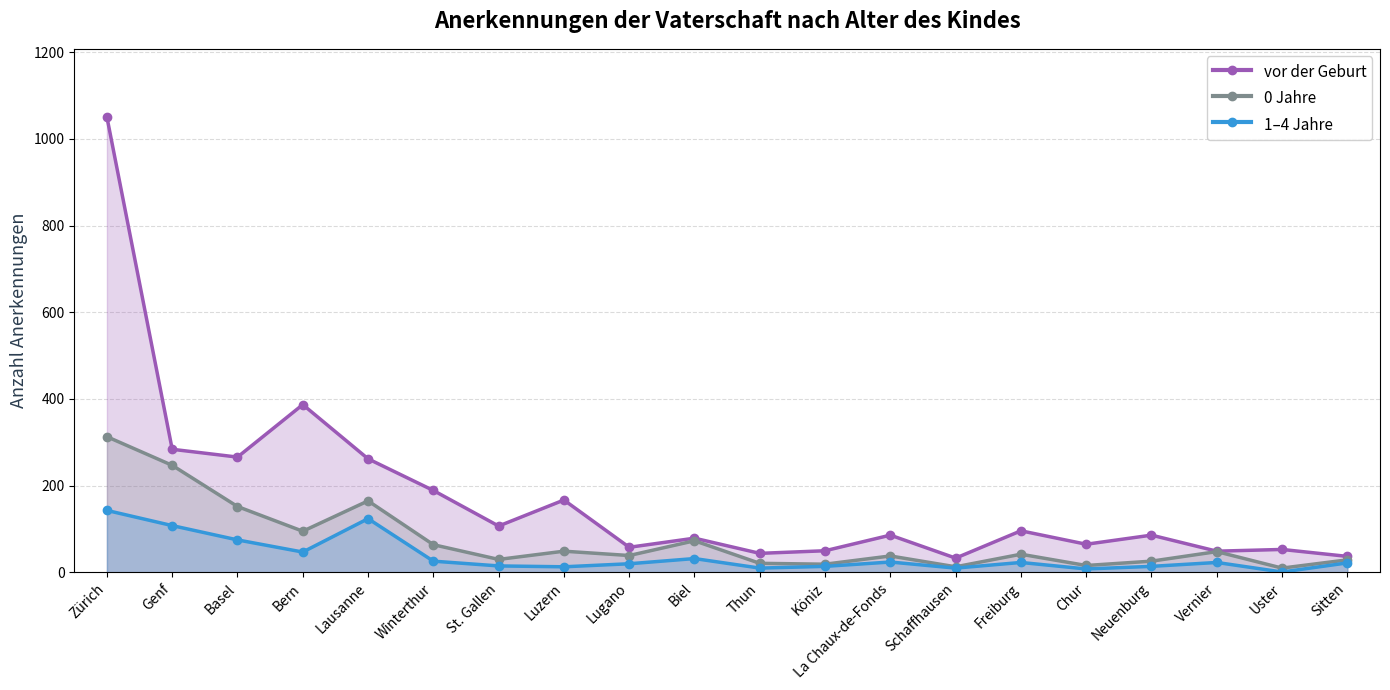

What is the value of the 1–4 Jahre point at the 20th from the left?

22